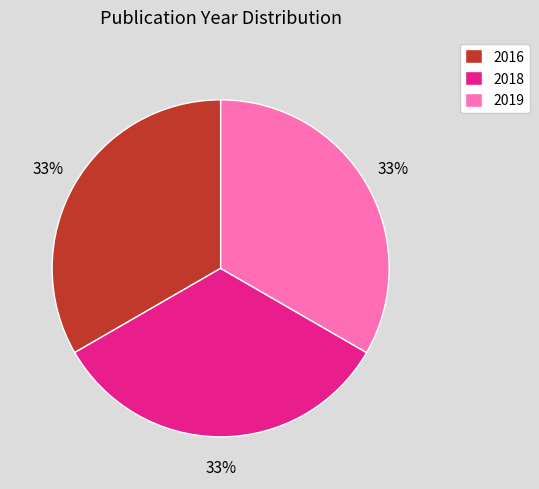

To the nearest percent, what is the average slice percentage?

33%